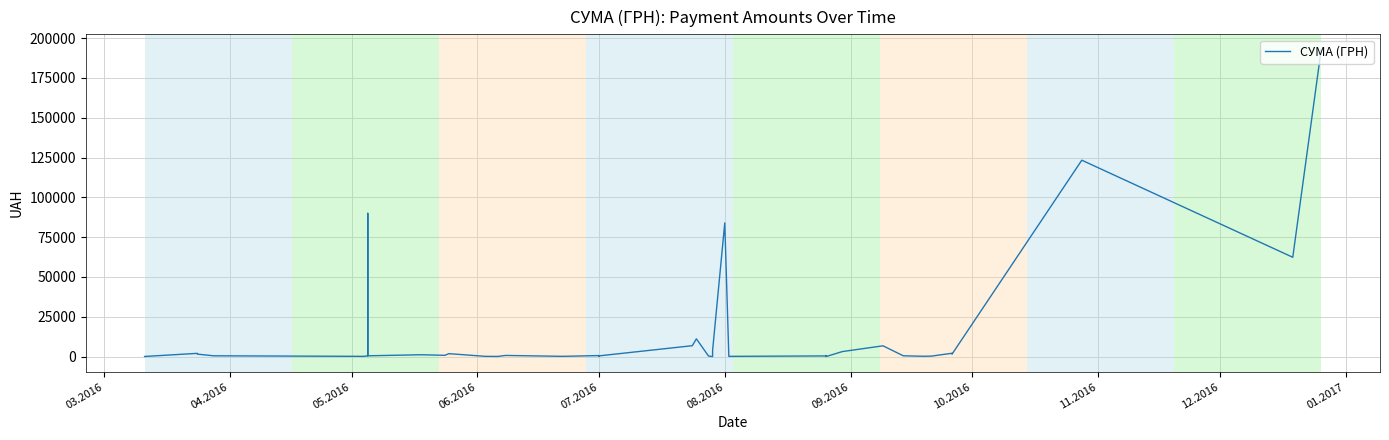

Reading left to right, list all the values displayed in this chart.

90.0	2046.0	1570.0	507.0	162.9	510.0	90000.0	510.0	1158.0	1070.0	803.9	1850.6	164.0	114.0	734.0	172.0	648.0	150.0	470.0	6855.9	11162.1	355.0	12.8	3862.2	83977.7	164.2	427.5	685.9	55.8	3175.4	6778.4	510.0	510.0	215.9	335.0	2110.1	1502.6	123360.1	62378.8	192770.5